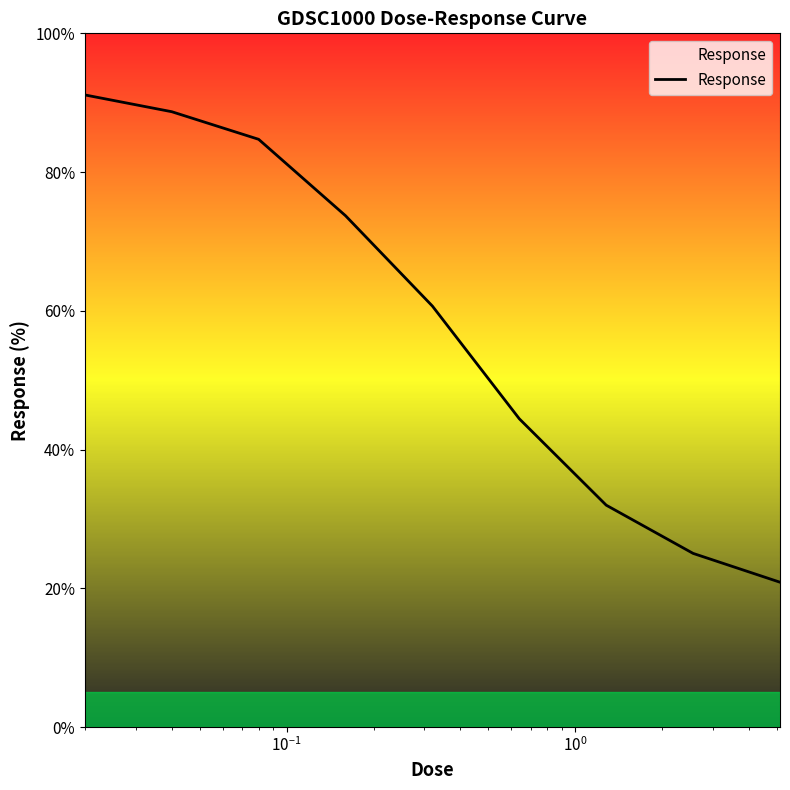

What is the difference between the maximum and minimum values?

70.2